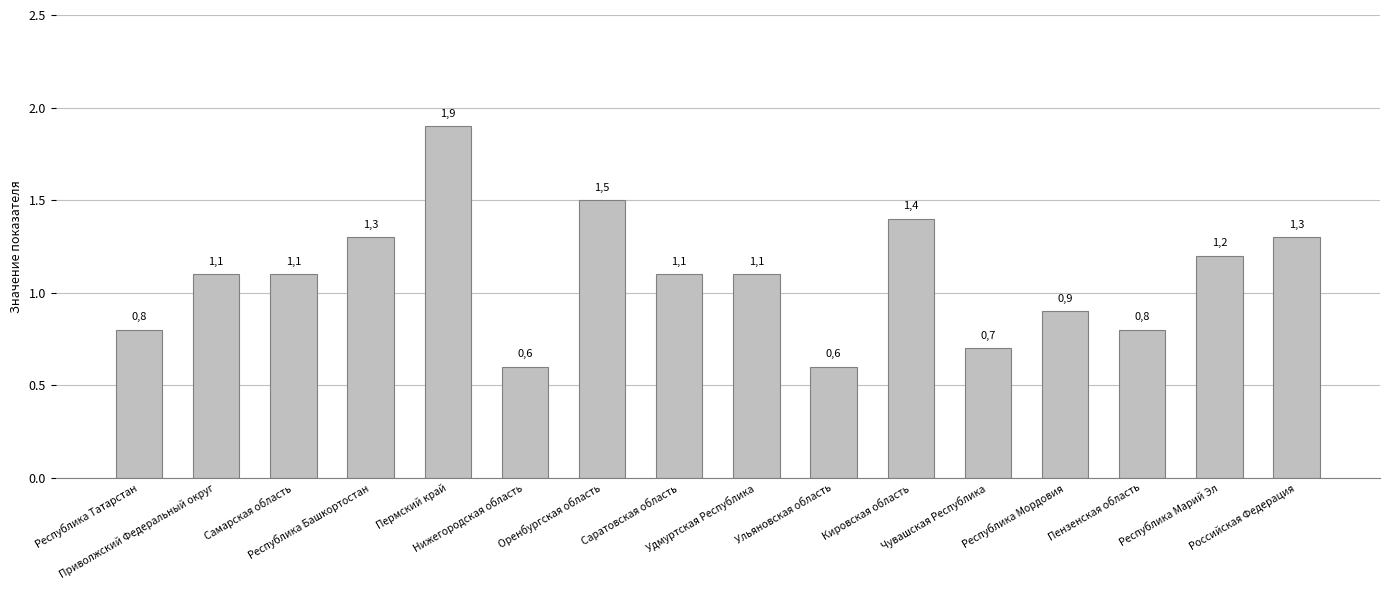

What is the smallest value displayed?

0.6